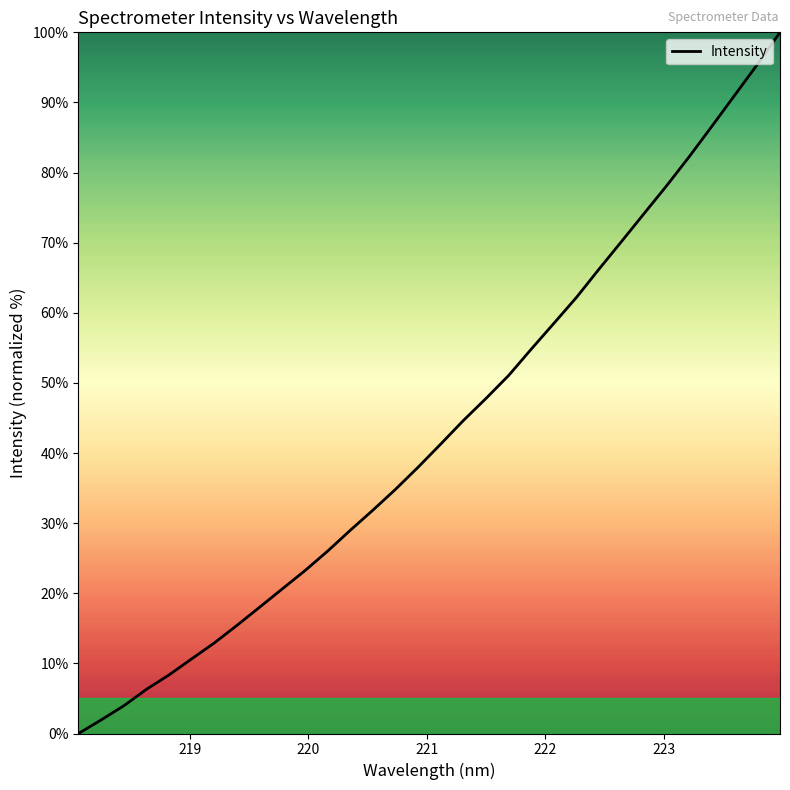

What is the greatest value displayed?

100.0